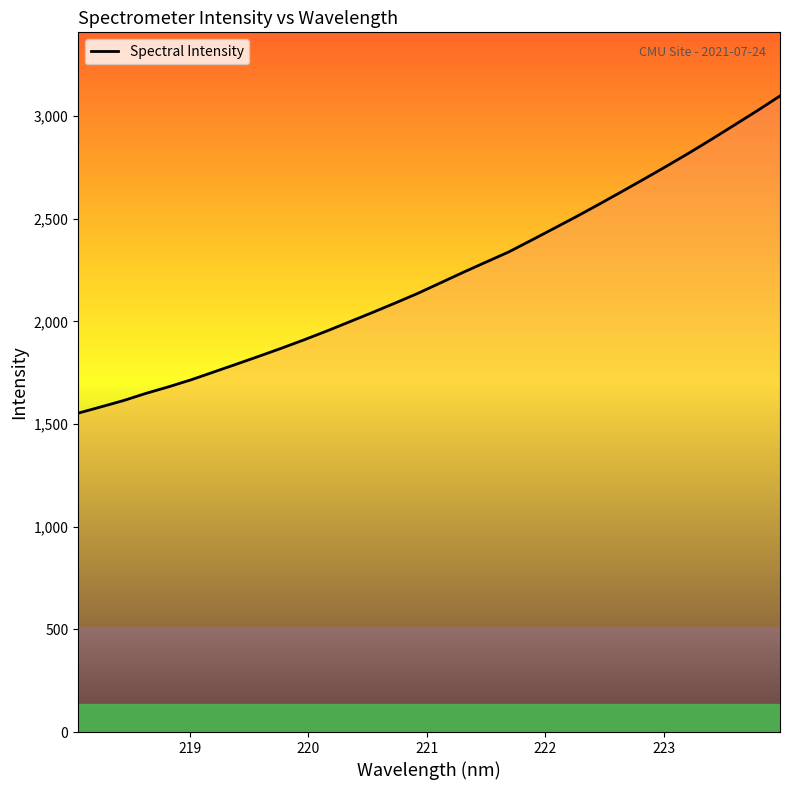

True or false: the data has more than 0 interior local peaks.

False